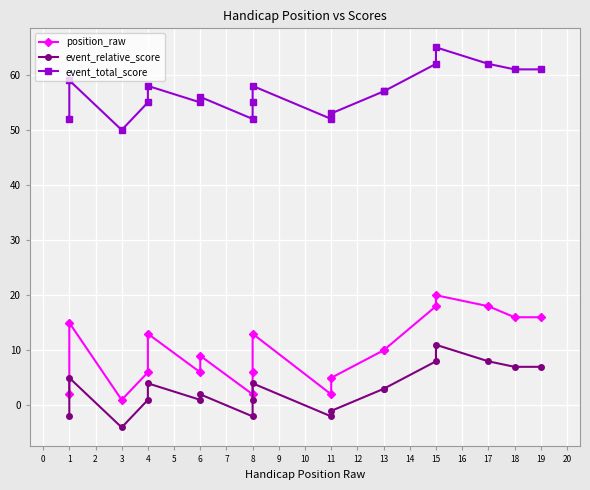

Rank the series at 13 from lowest to highest value.

event_relative_score, position_raw, event_total_score